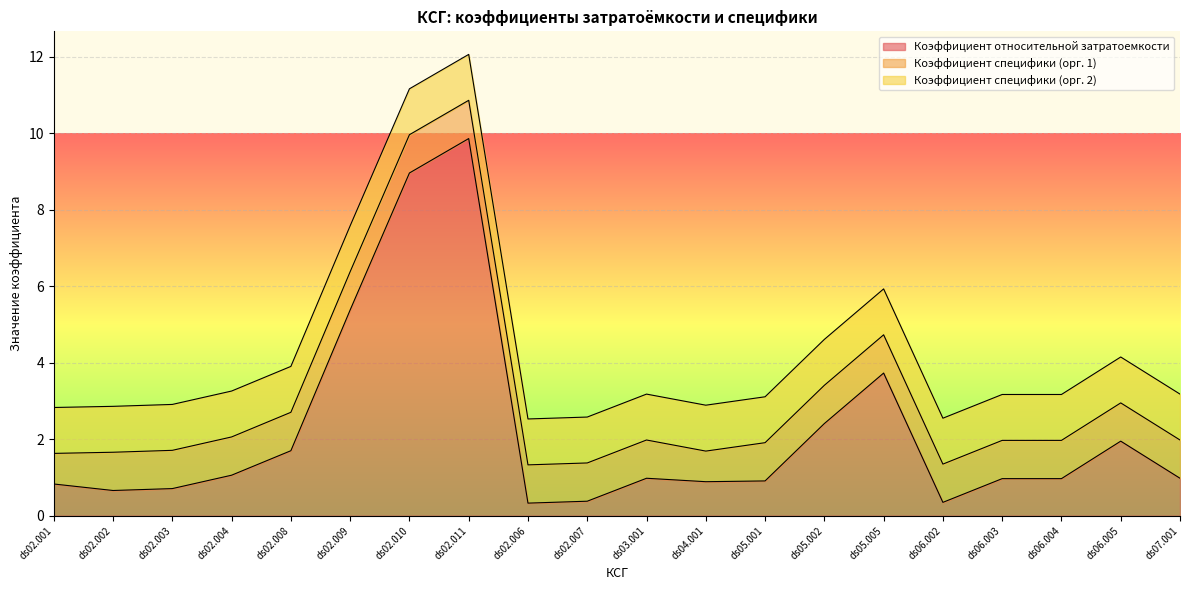

Which series has the largest total across all categories?

Коэффициент относительной затратоемкости